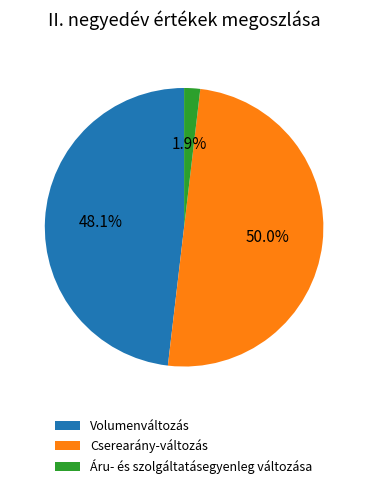

Rank the categories by value from highest to lowest.

Cserearány-változás, Volumenváltozás, Áru- és szolgáltatásegyenleg változása